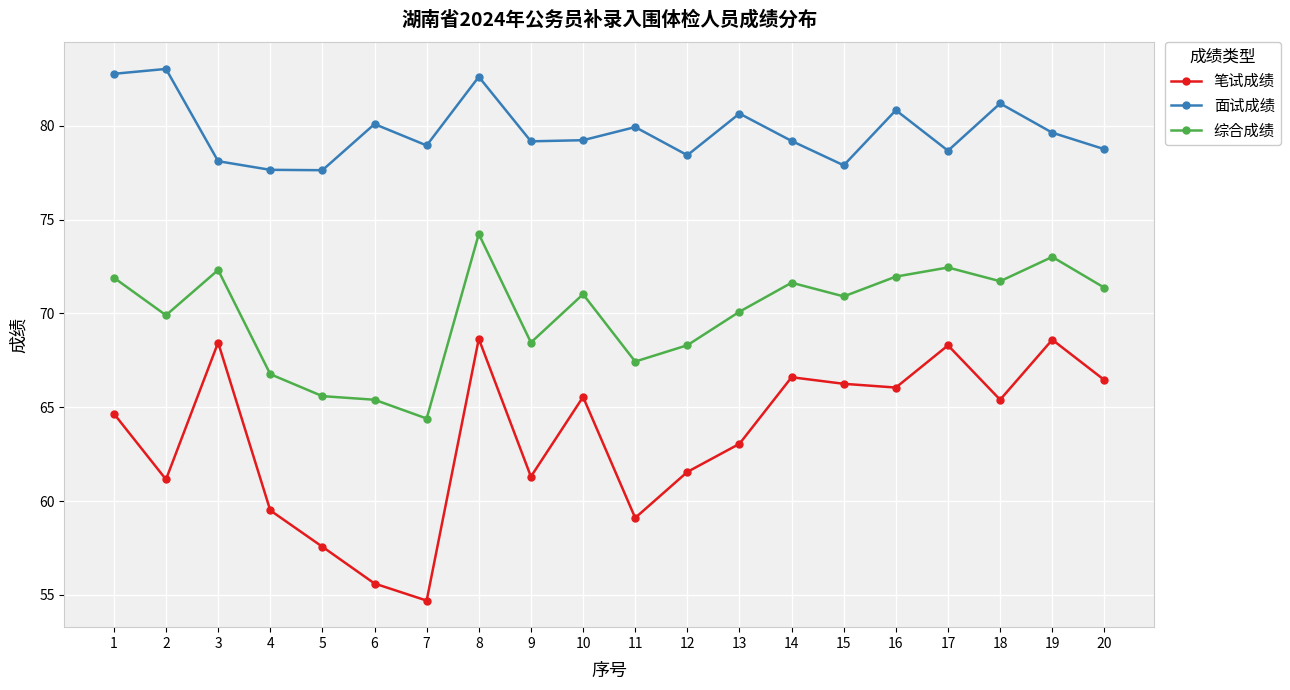

True or false: 笔试成绩 and 综合成绩 cross at least once.

False